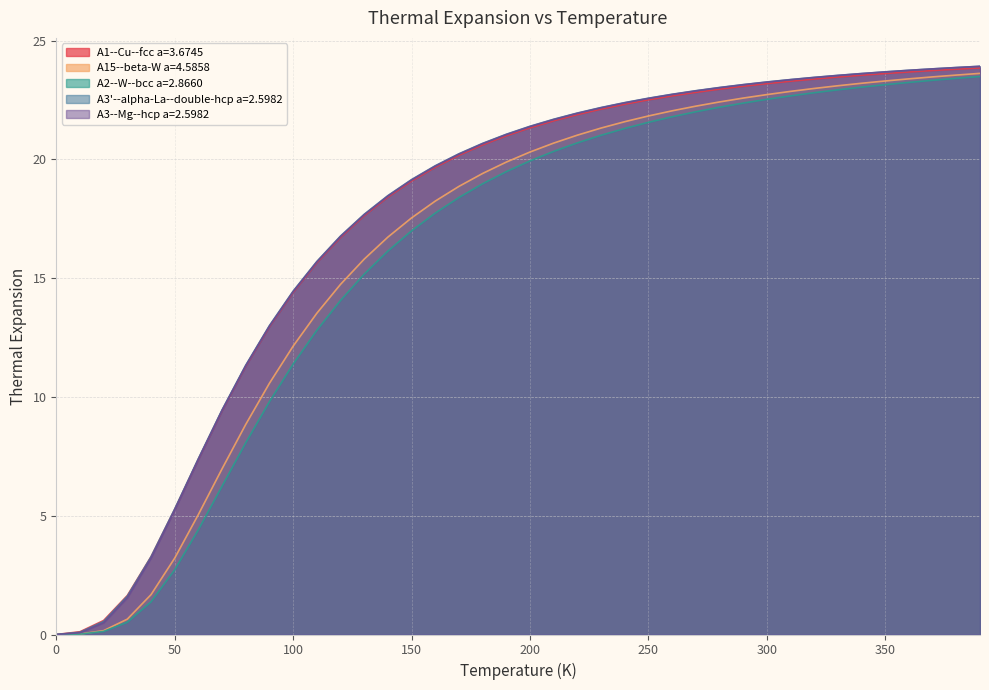

What position from the left is 350.0?

36